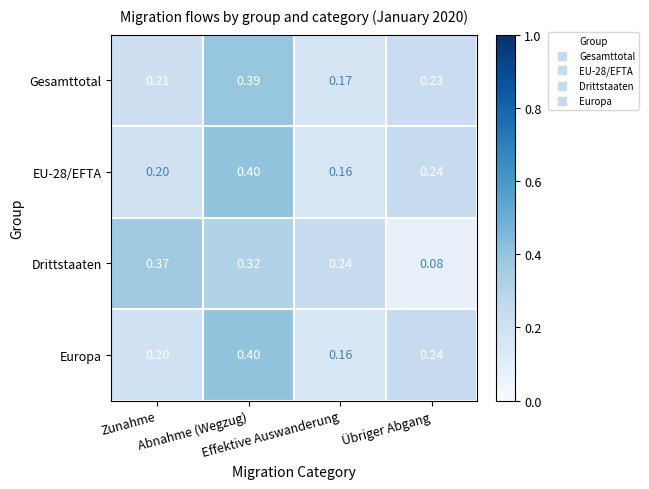

Which series has the largest total across all categories?

Drittstaaten